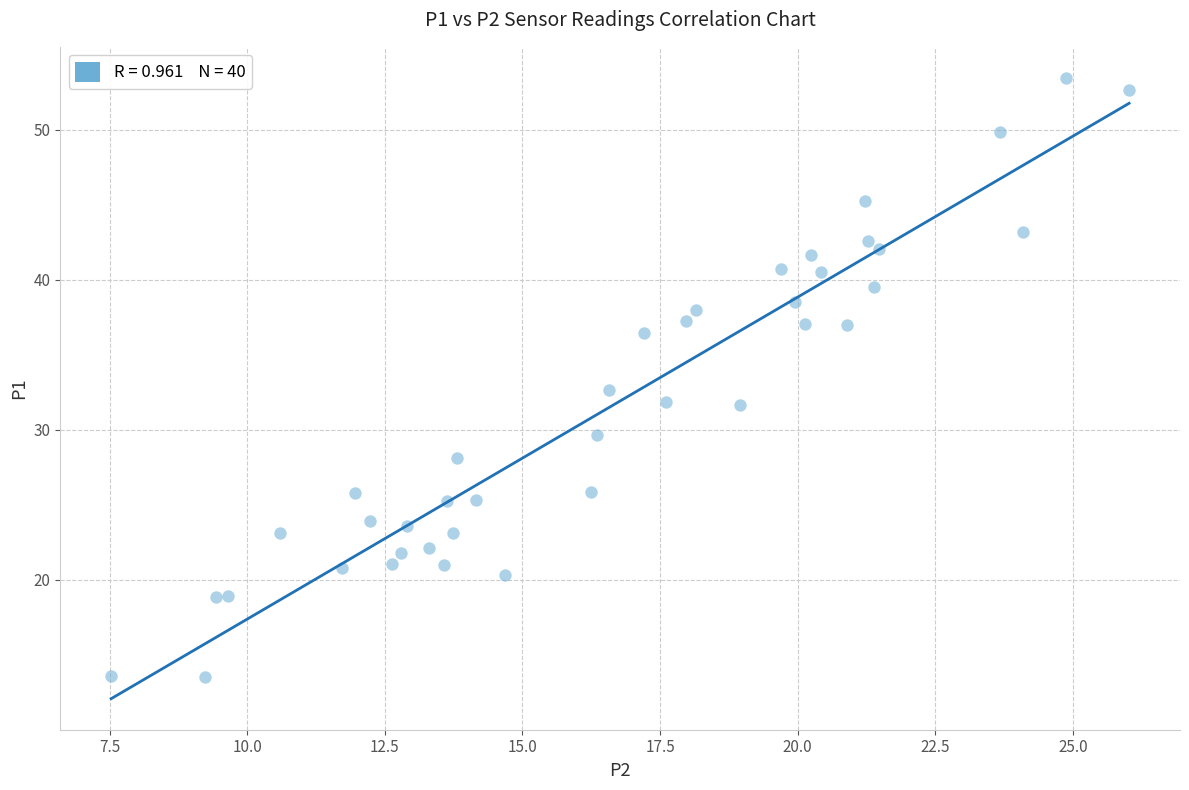

What is the range of X values (max minus min)?

18.5